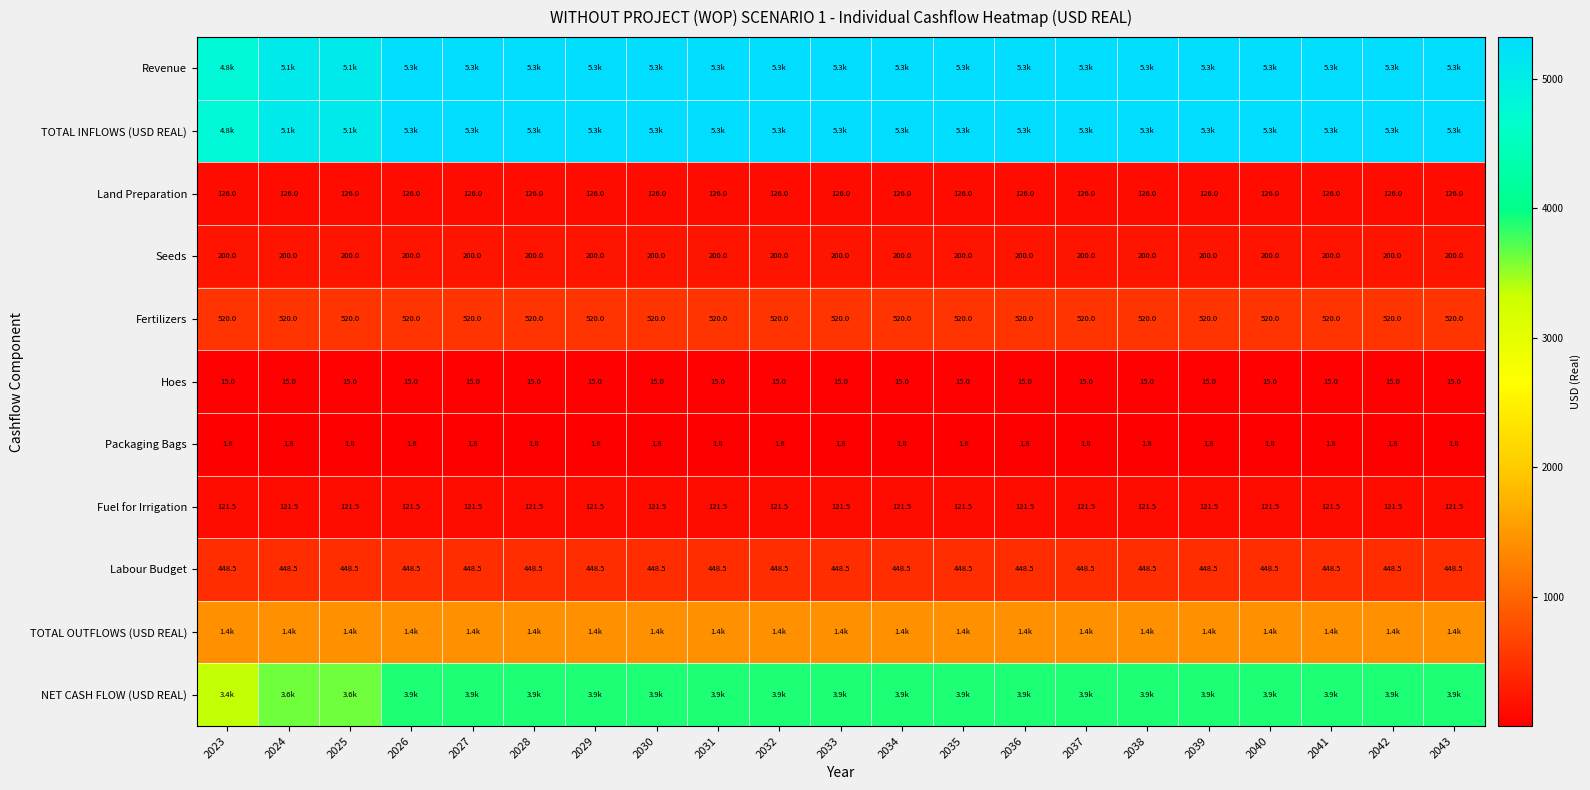

What value does the Fertilizers series have at 2027?

520.0